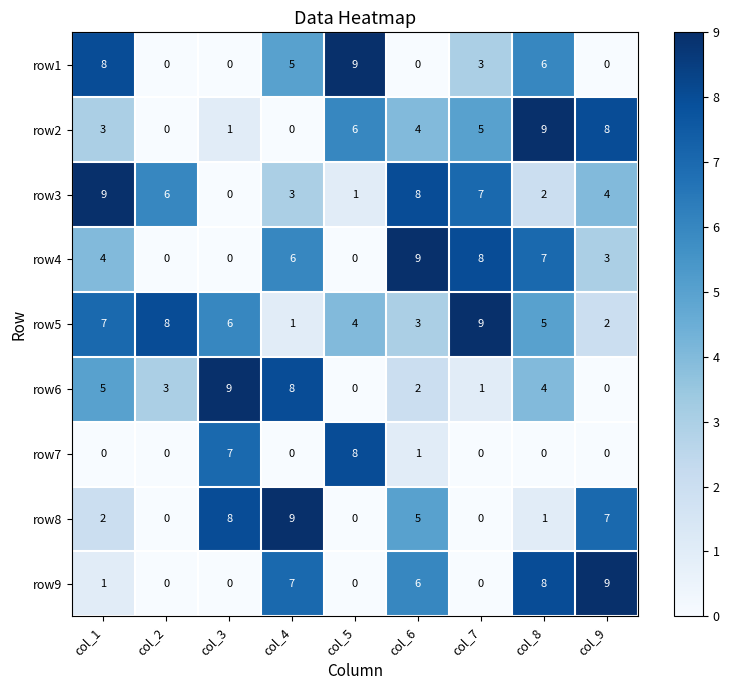

True or false: row5 has a value of 9 at col_7.

True